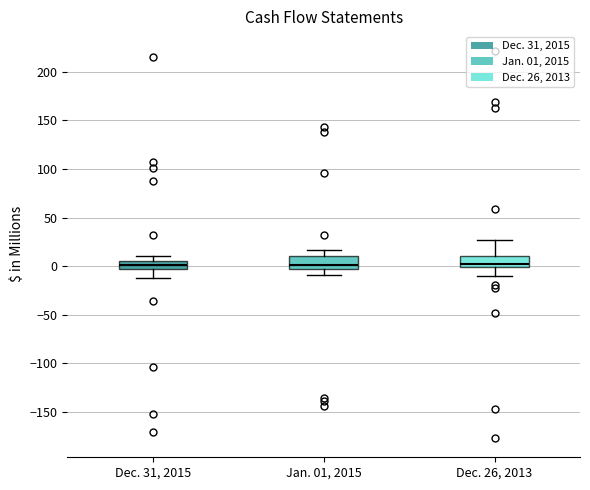

Reading left to right, read every box against the y-axis: the position of its median line, the range the box covers, and the ends of its whiskers. The values are not printed on the chart, so give them approximately, as read against the axis.

Dec. 31, 2015: median 0, box -5 to 5, whiskers -15 to 10
Jan. 01, 2015: median 0, box -5 to 10, whiskers -10 to 15
Dec. 26, 2013: median 0 (just above the box's lower edge), box 0 to 10, whiskers -10 to 25